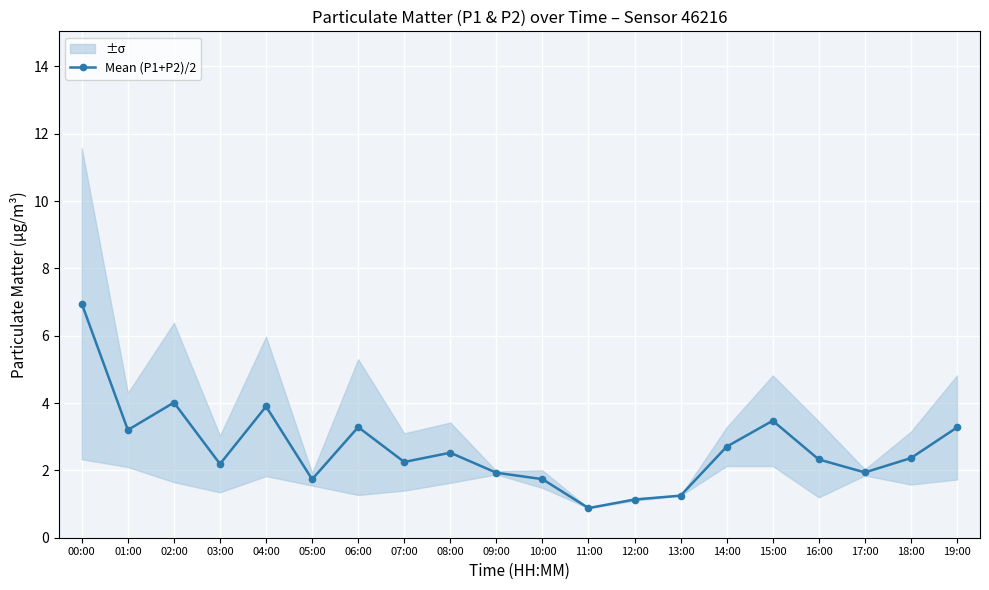

List the labels in order of value, smallest first.

11:00, 12:00, 13:00, 05:00, 10:00, 09:00, 17:00, 03:00, 07:00, 16:00, 18:00, 08:00, 14:00, 01:00, 19:00, 06:00, 15:00, 04:00, 02:00, 00:00